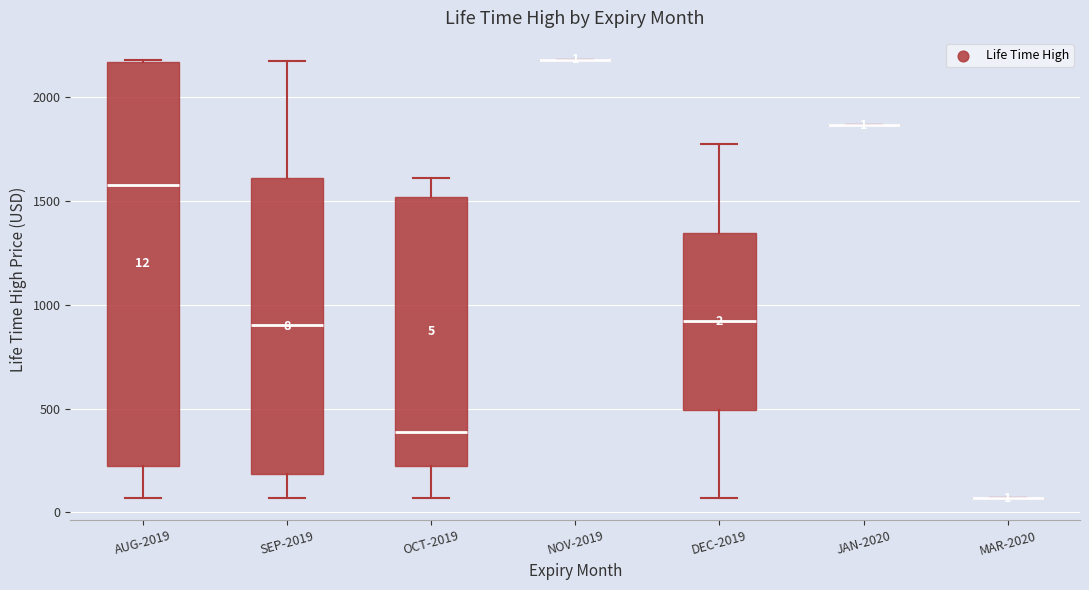

Comparing the boxes themselves (not the whiskers), which one is the tallest?

AUG-2019